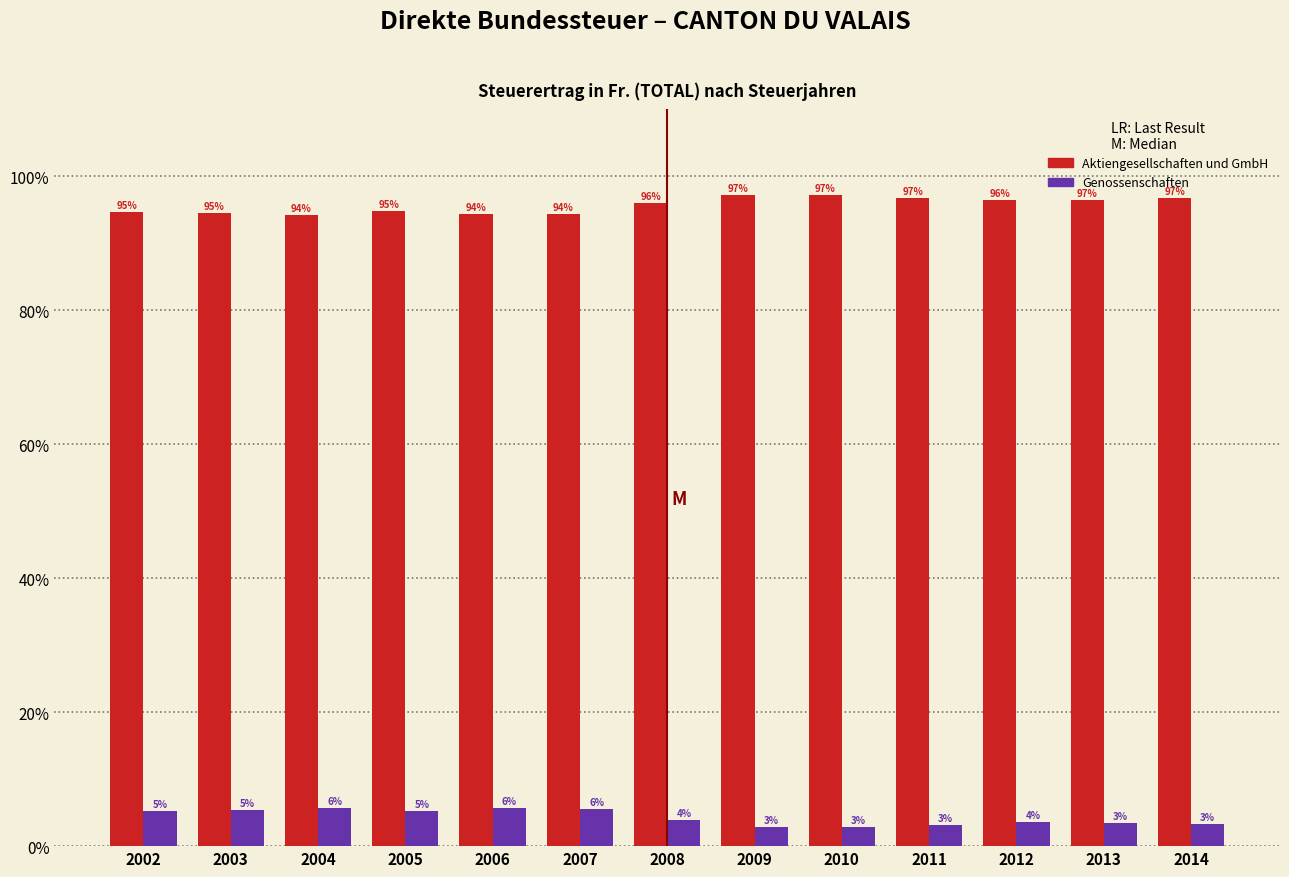

At 2010, list the series in order from smallest to largest.

Genossenschaften, Aktiengesellschaften und GmbH